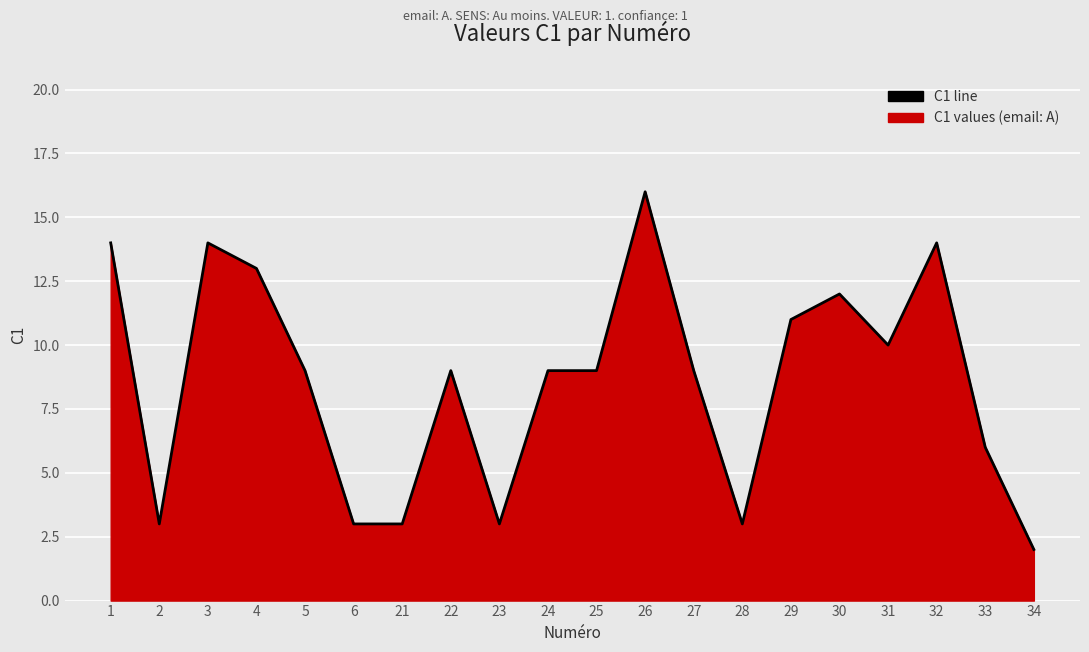

True or false: there are more than 0 points higher than both neighbors.

True